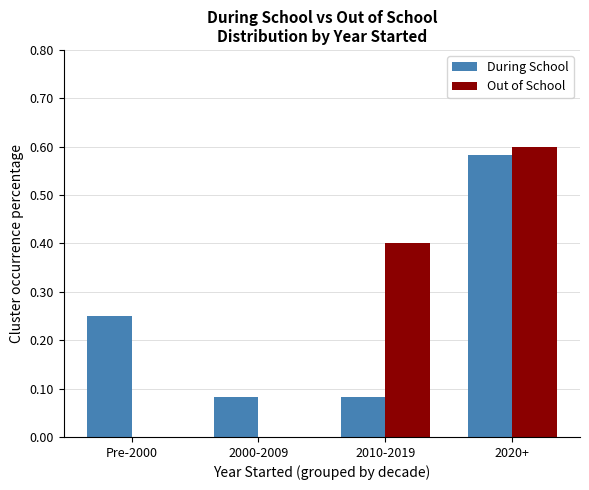

How many groups of bars are there?

4